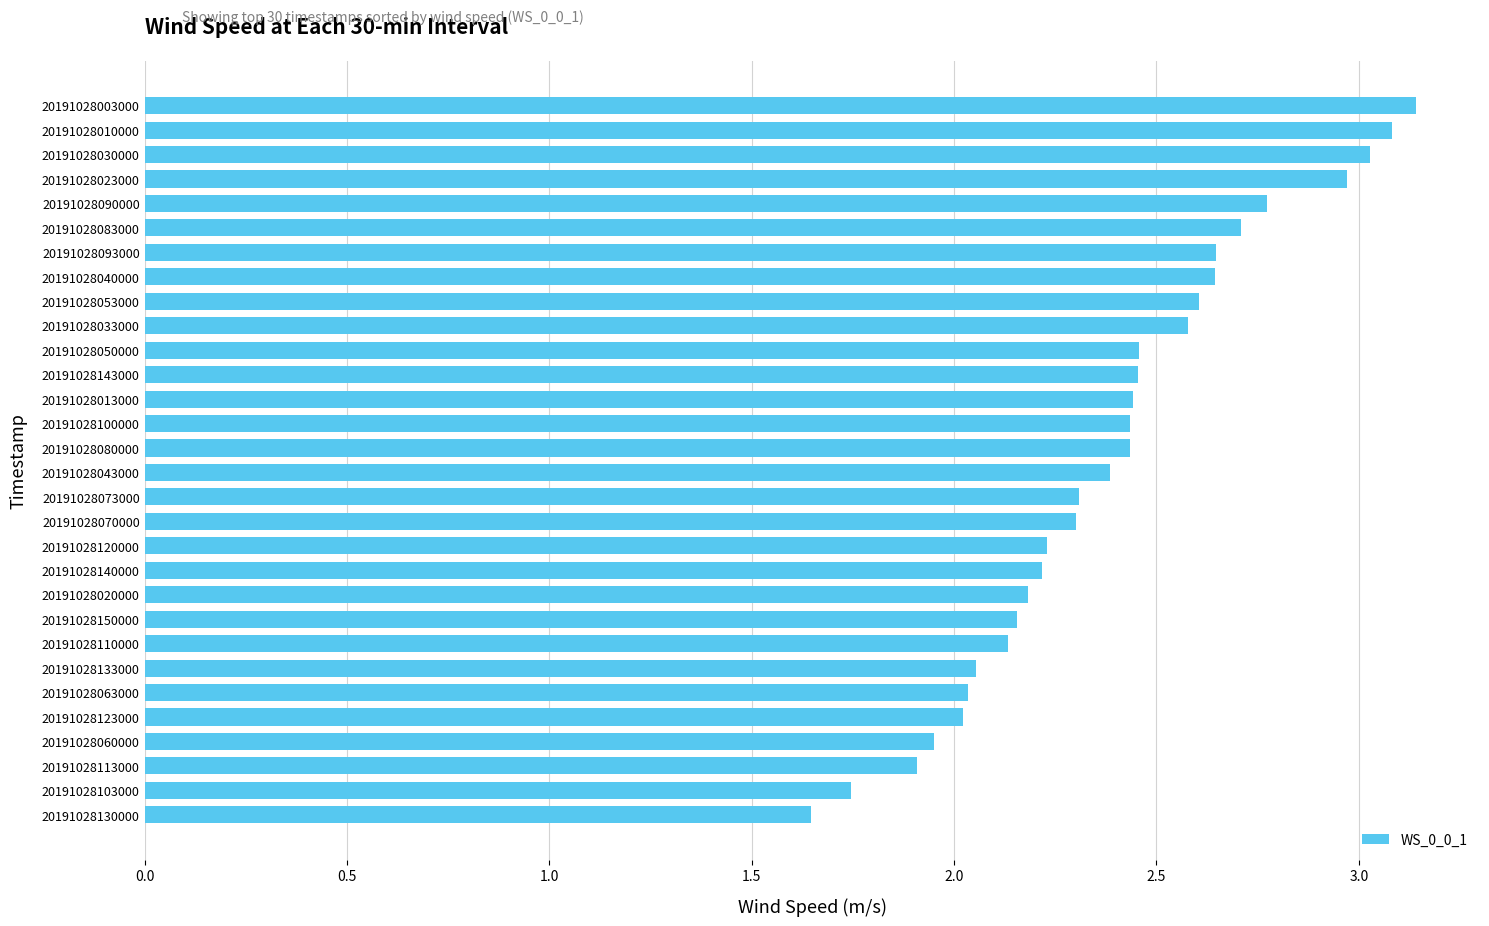

The chart shows a value of 1.9 at 20191028113000. True or false?

True